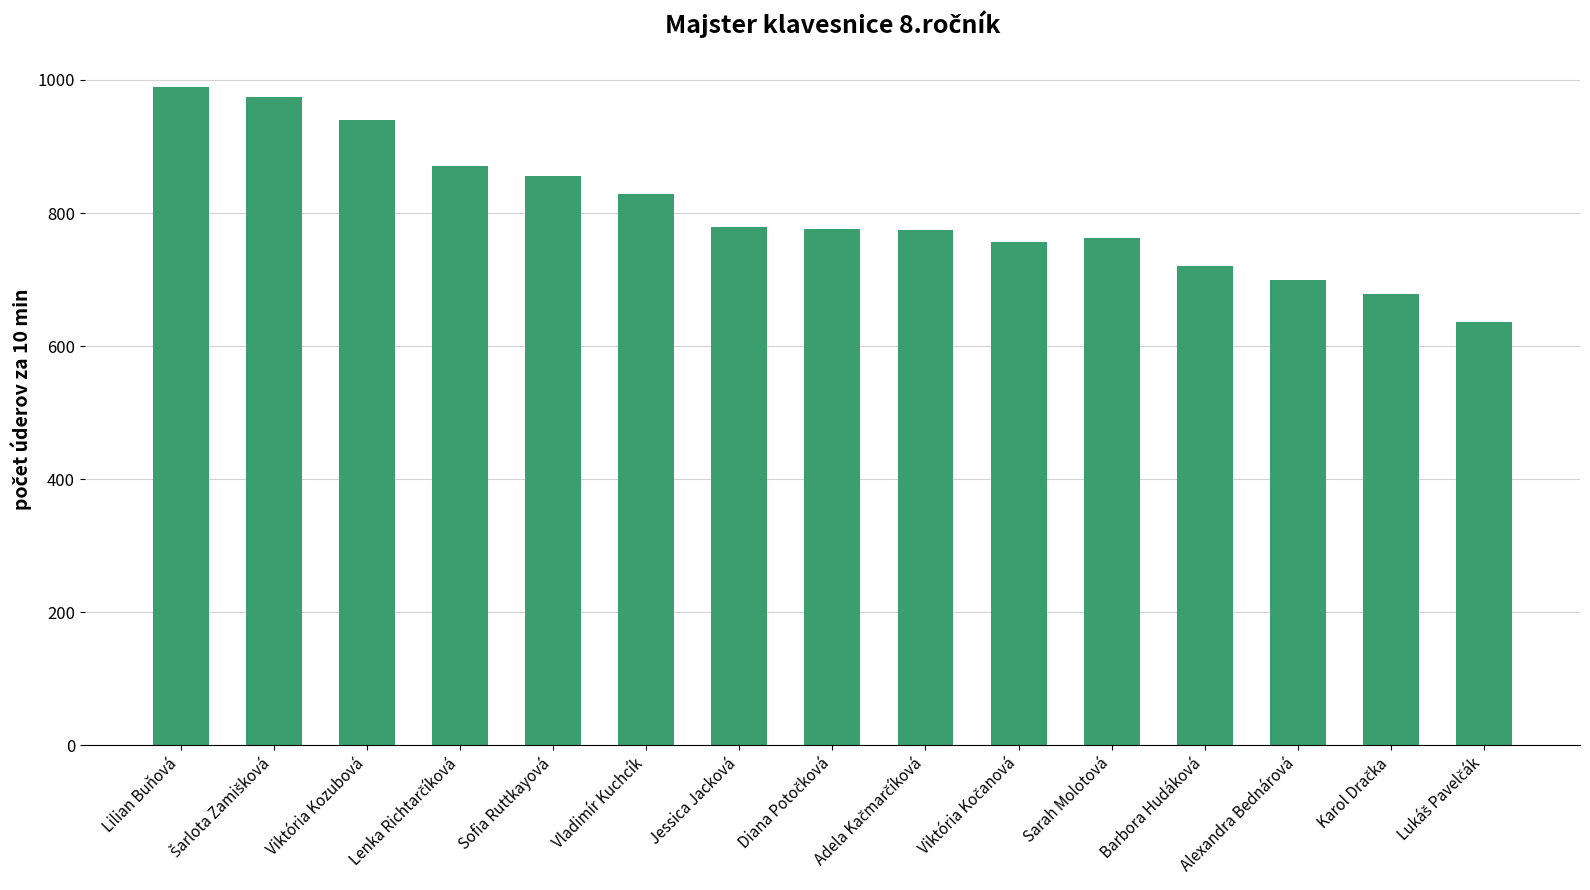

What is the change in value from Viktória Kozubová to Alexandra Bednárová?

-241